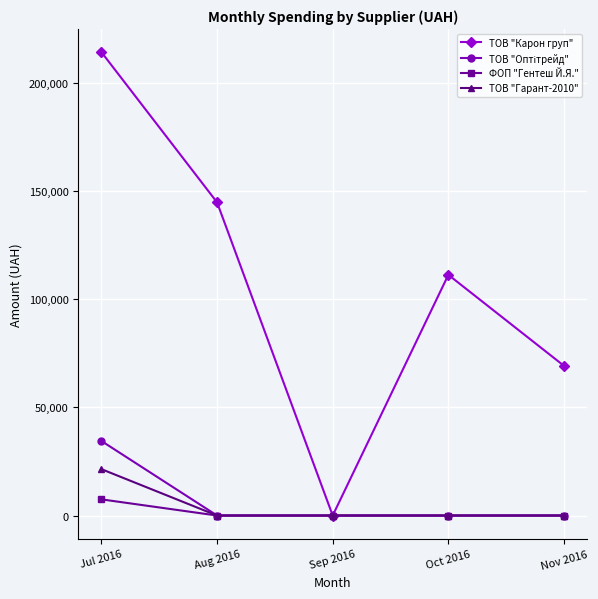

What is the spread (max minus min) of values at Jul 2016?

206890.3